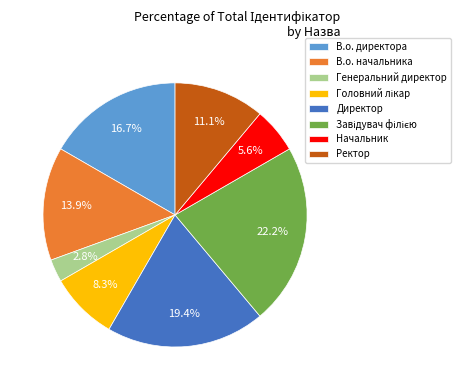

To the nearest percent, what is the combined percentage of Генеральний директор and Ректор?

14%